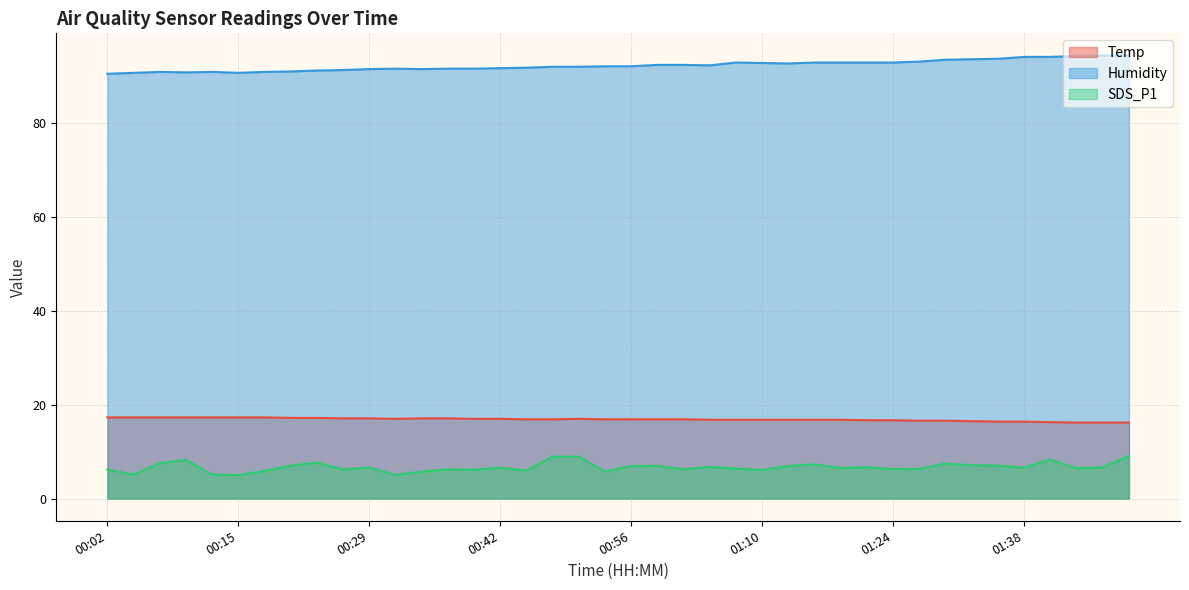

At which category does Humidity reach its first local peak?

00:07